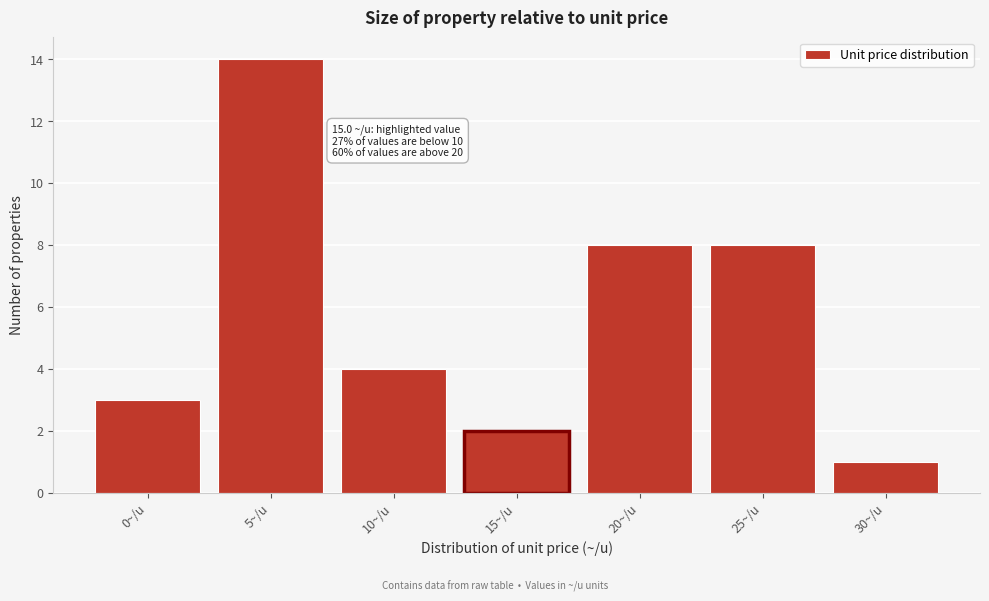

Reading left to right, list all the values displayed in this chart.

3	14	4	2	8	8	1